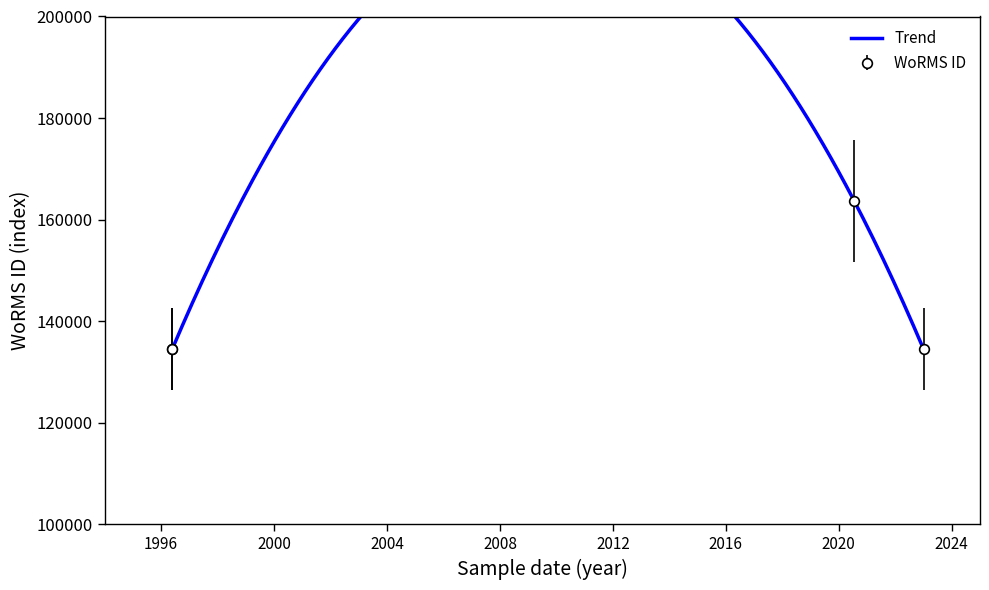

How many points are higher than both their immediate neighbors (excluding endpoints)?

1